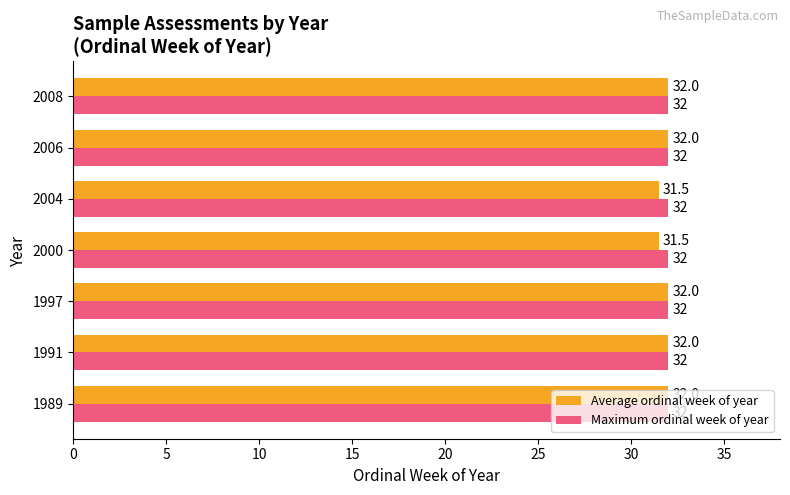

What is the average value of the Maximum ordinal week of year series?

32.0